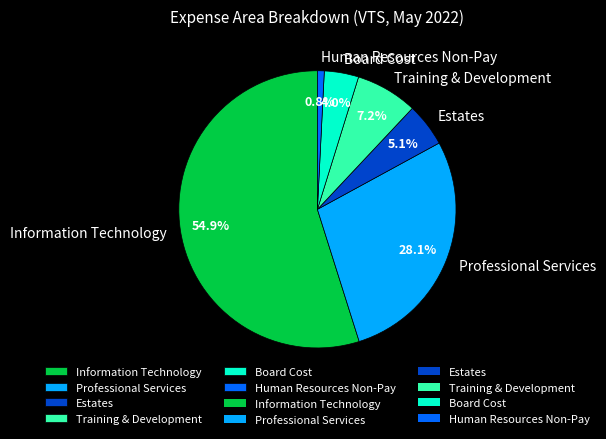

Approximately how many times larger is the value at Board Cost compared to Professional Services?

0.1